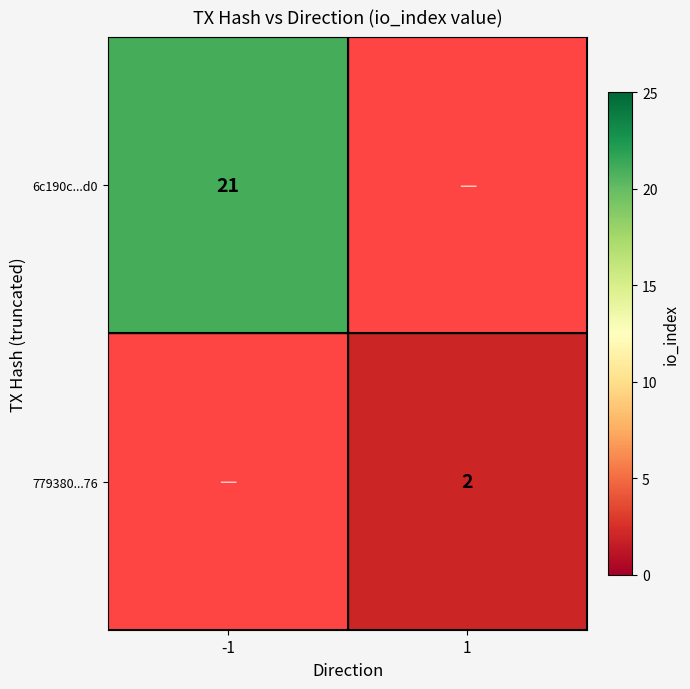

How many distinct data groups are displayed?

2